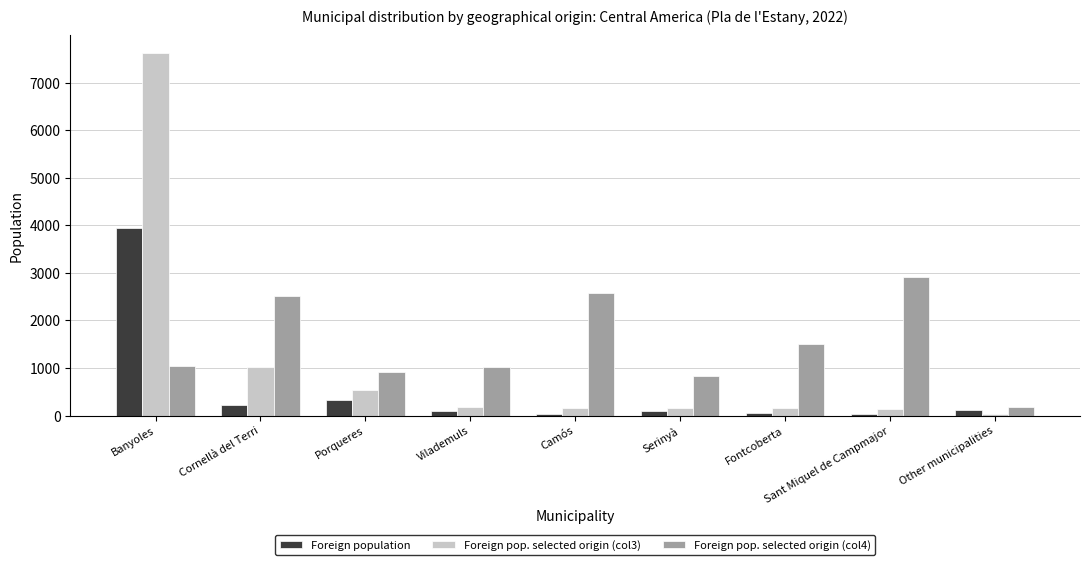

Count the number of categories in the chart.

9